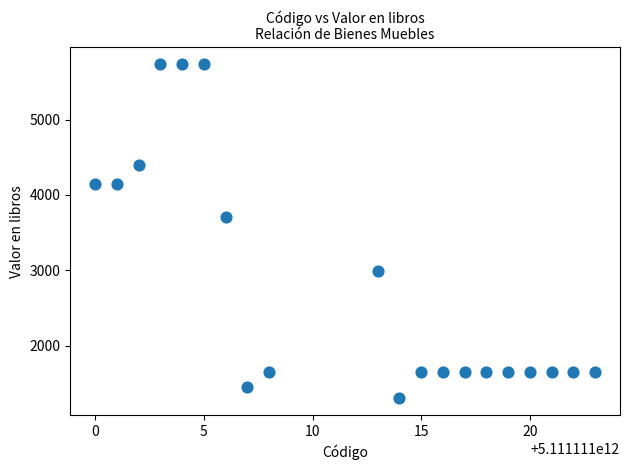

What Y value in the scatter plot is closest to 3520?

3712.0